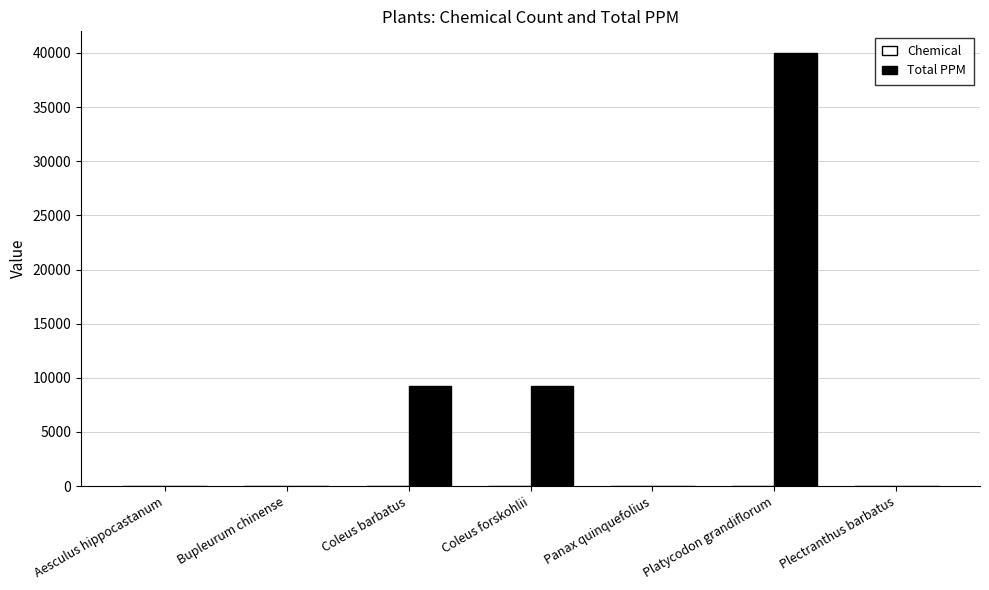

What is the maximum value shown in the chart?

40000